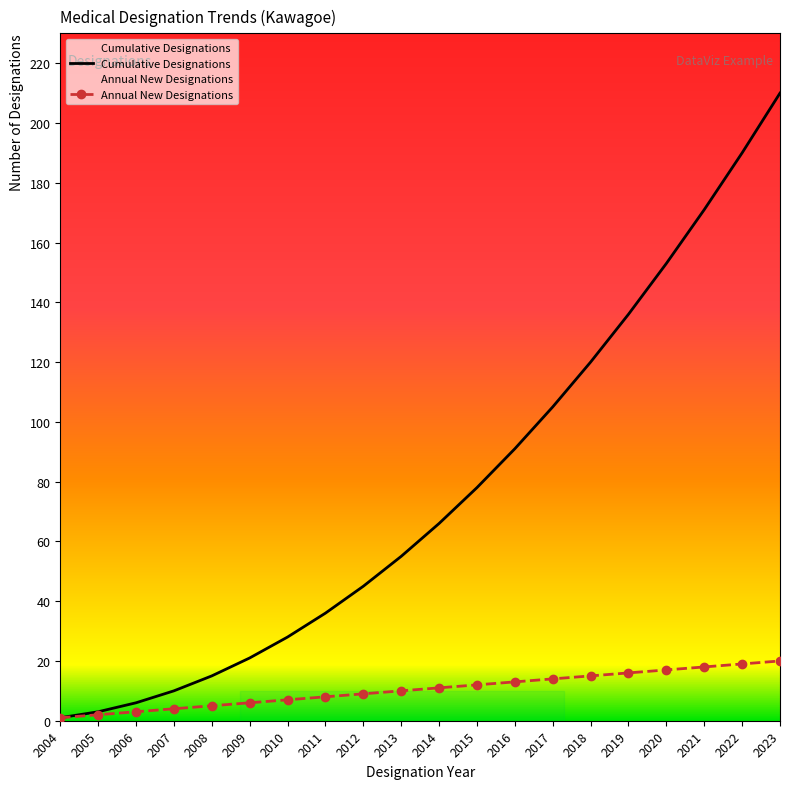

Where is Cumulative Designations nearest to the value 105?

2017